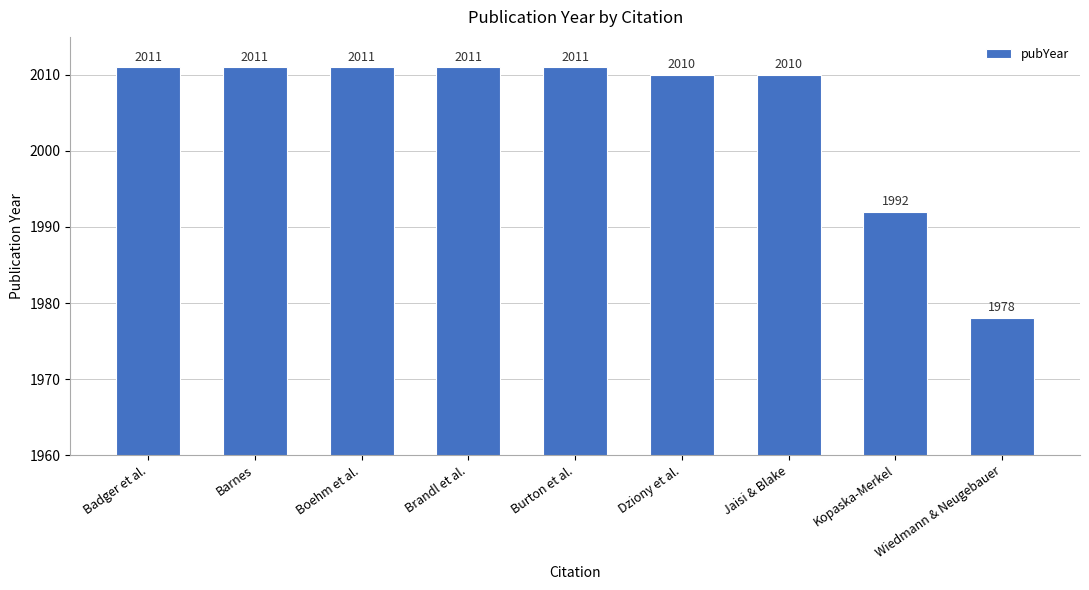

Which category has the lowest value across all series?

Wiedmann & Neugebauer